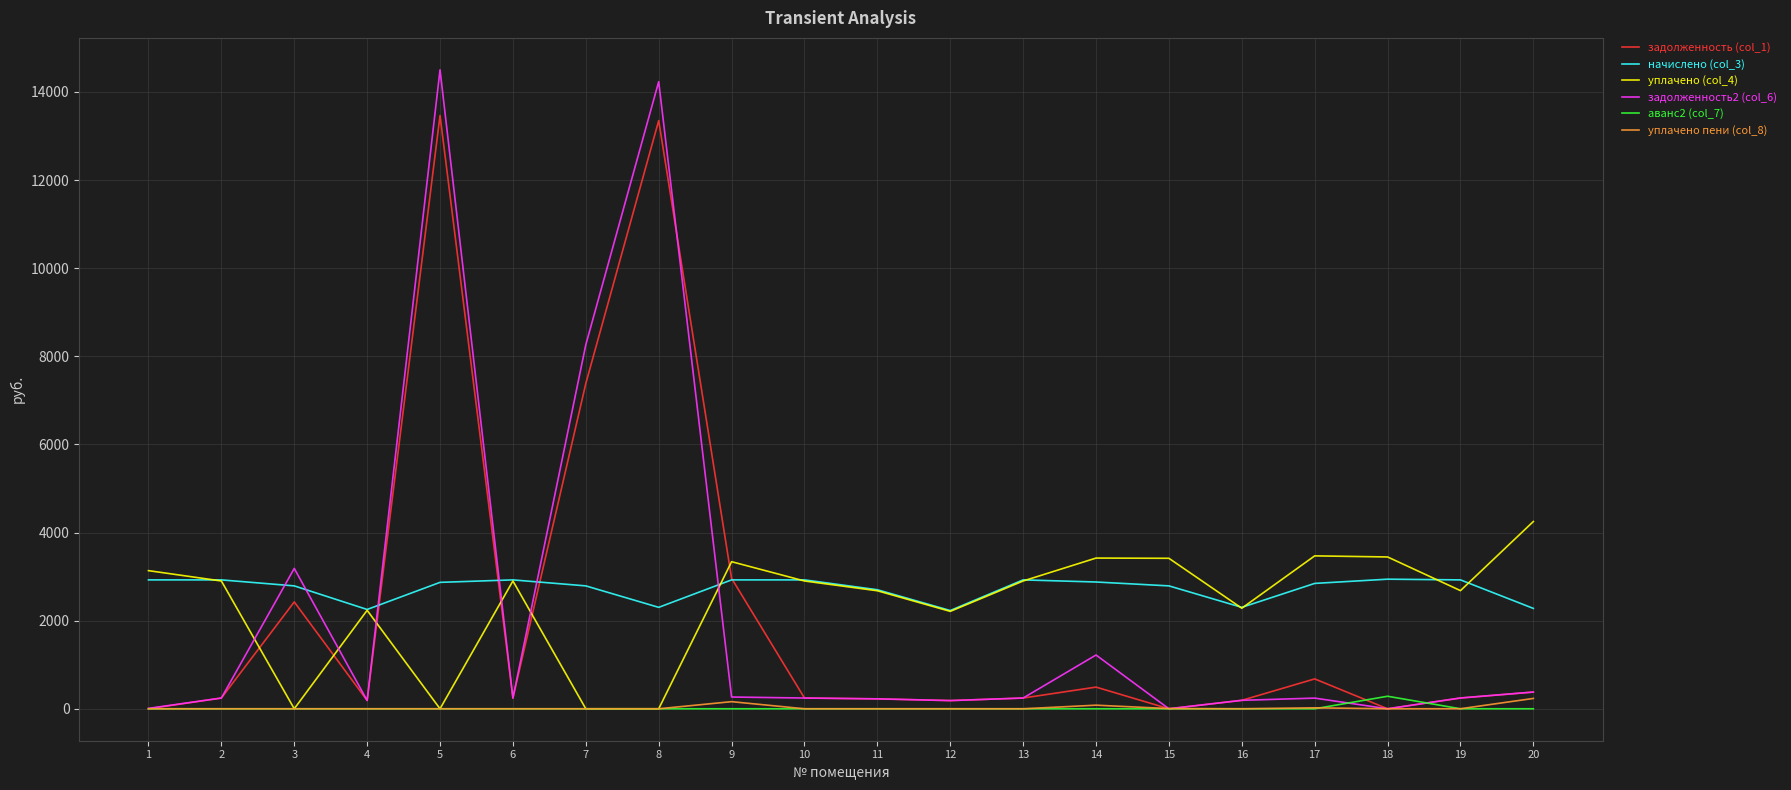

Which series has the largest total across all categories?

начислено (col_3)